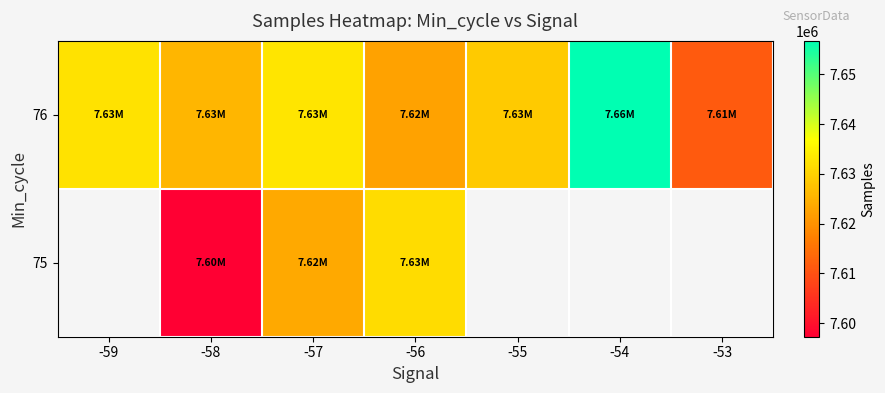

Rank the series by their maximum value, from highest to lowest.

75, 76